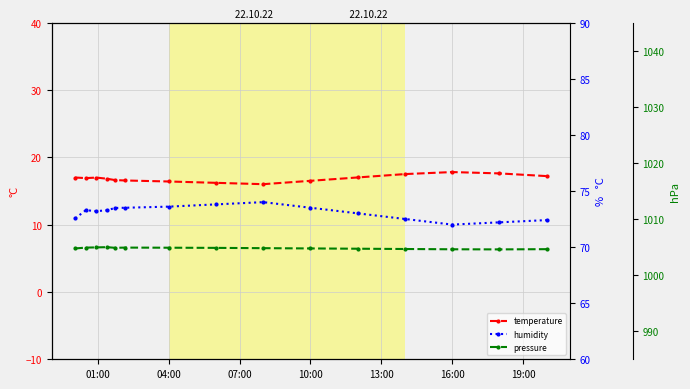

Where is the first local minimum for pressure?

13:00